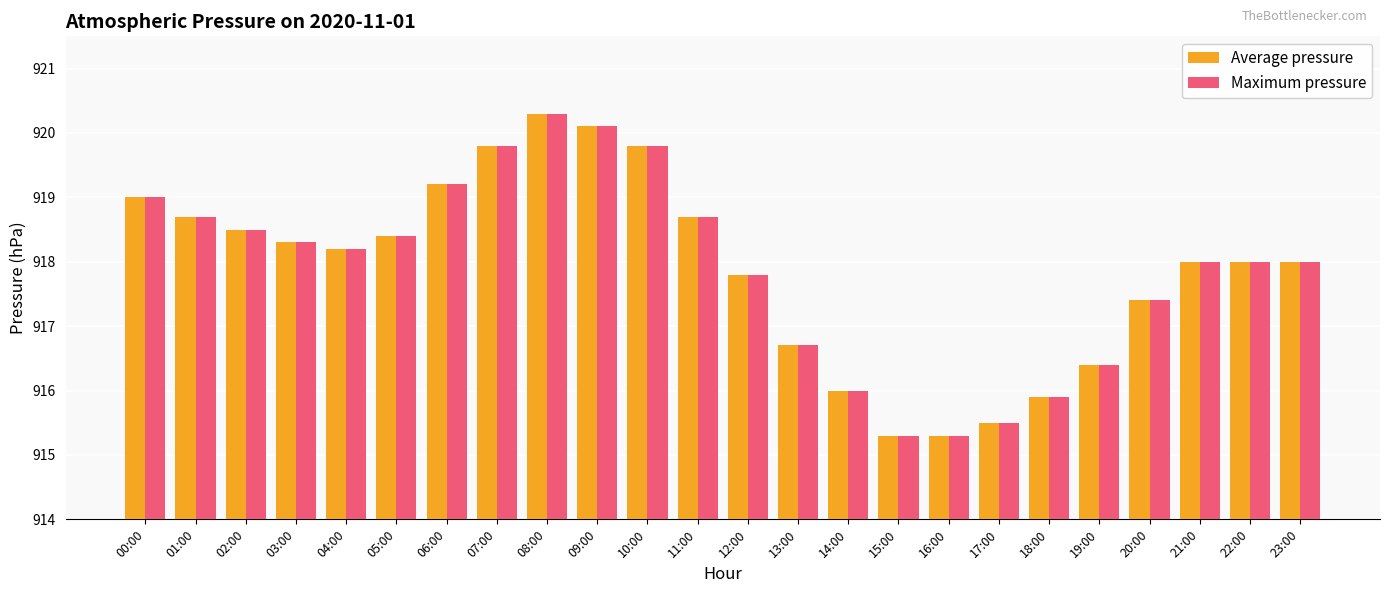

What is the sum of the Maximum pressure values at 03:00 and 09:00?

1838.4